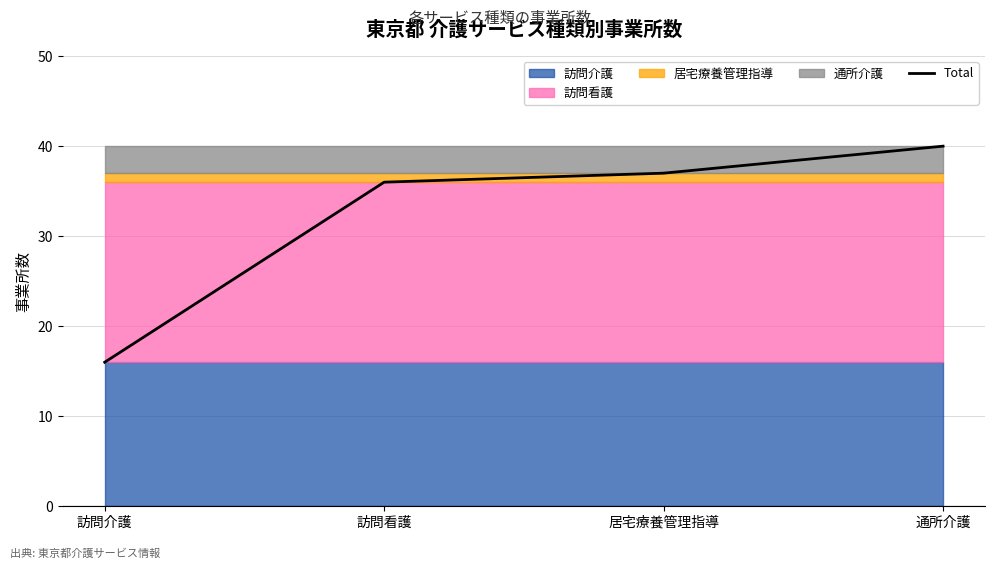

Does the chart have visible grid lines?

Yes